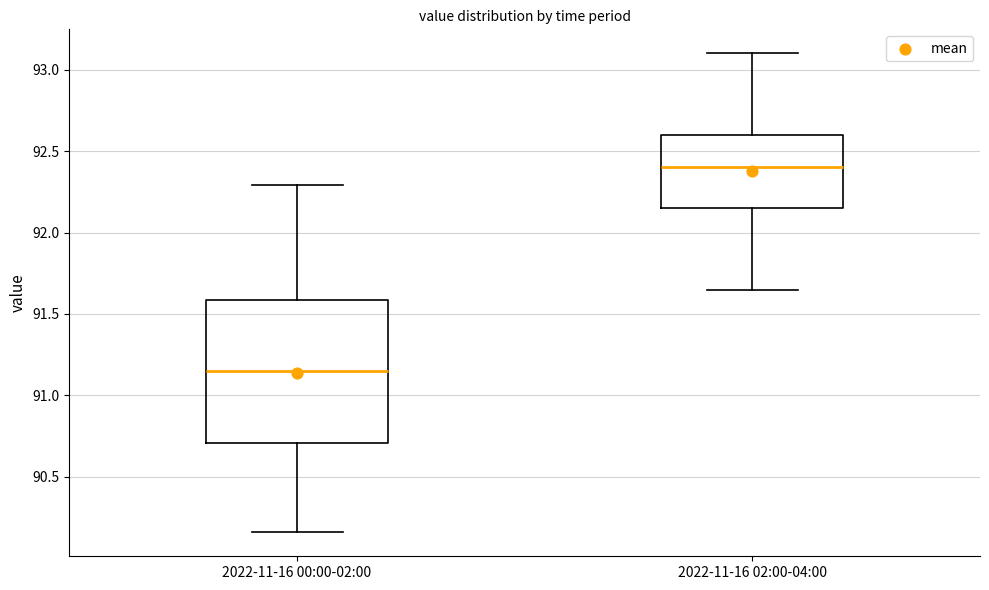

Where does the median line of the box for 2022-11-16 02:00-04:00 sit on the y-axis? The values are not printed on the chart, so give them approximately, as read against the axis.

92.40